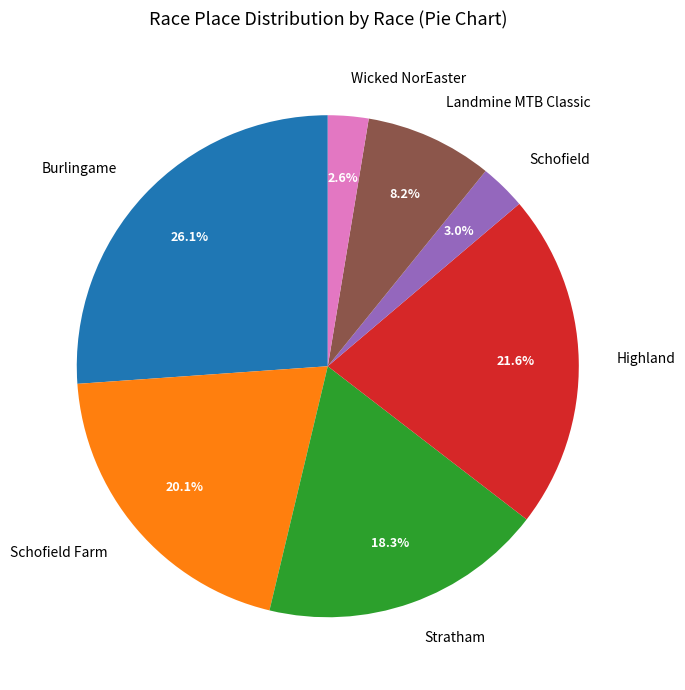

How many slices are in this pie chart?

7